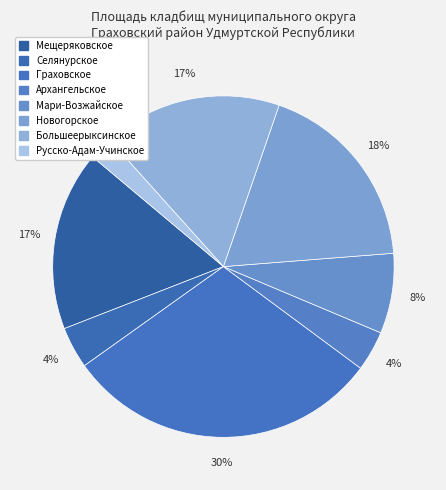

Count the number of slices in the pie.

8